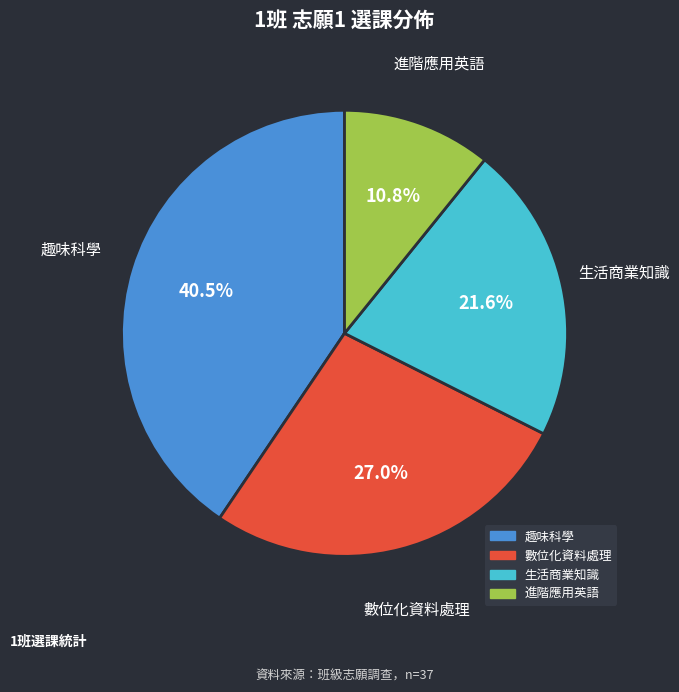

What is the total percentage of 趣味科學 and 生活商業知識?

62.2%